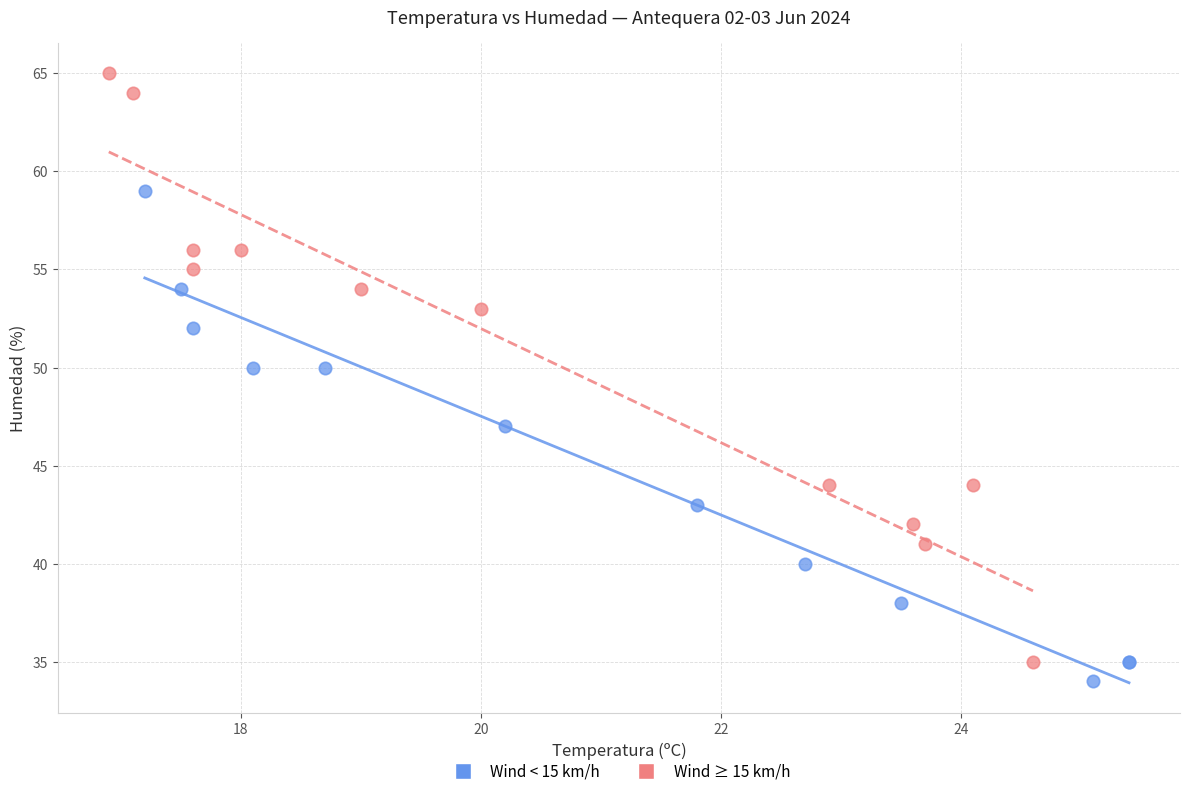

Which series has the largest Y range (max minus min)?

Wind ≥ 15 km/h